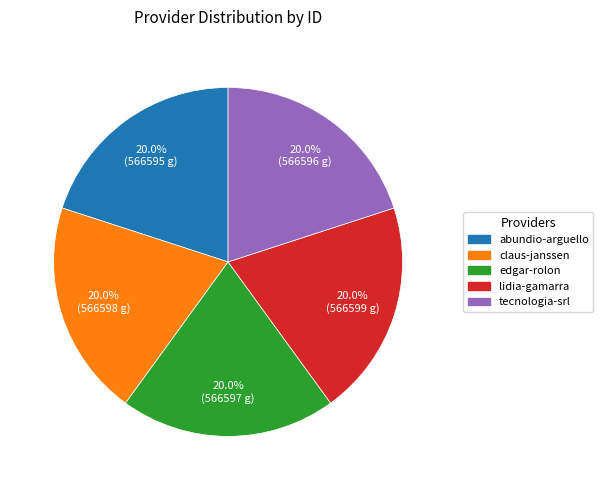

How many segments does this pie chart have?

5